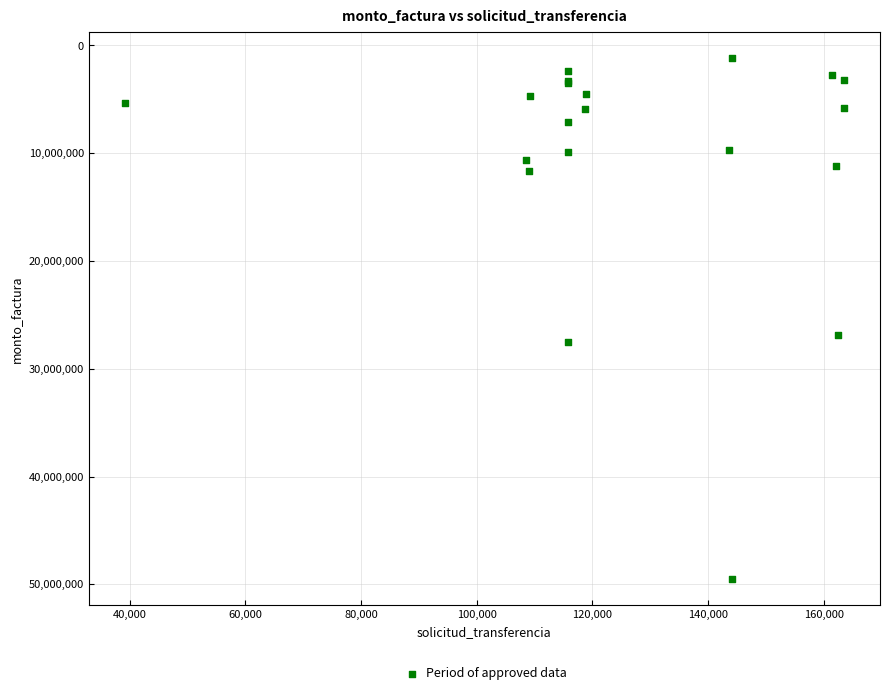

What Y value in the scatter plot is closest to 25350600?

26900000